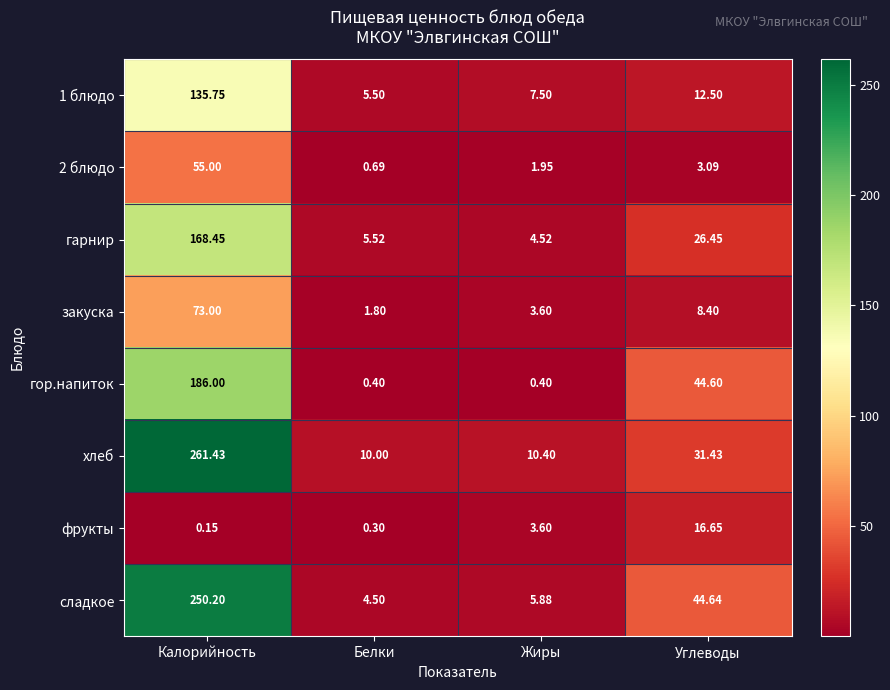

Which series has the widest spread of values?

хлеб